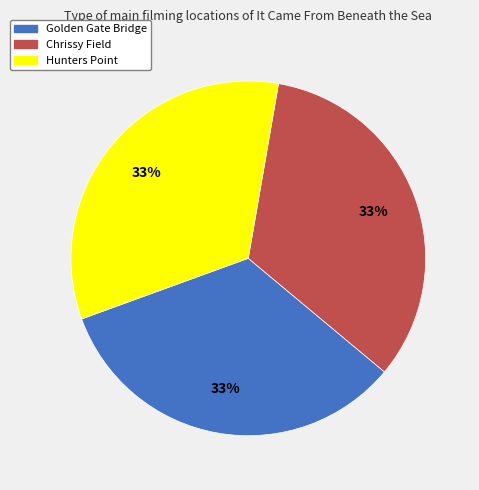

To the nearest percent, what portion does Golden Gate Bridge represent?

33%